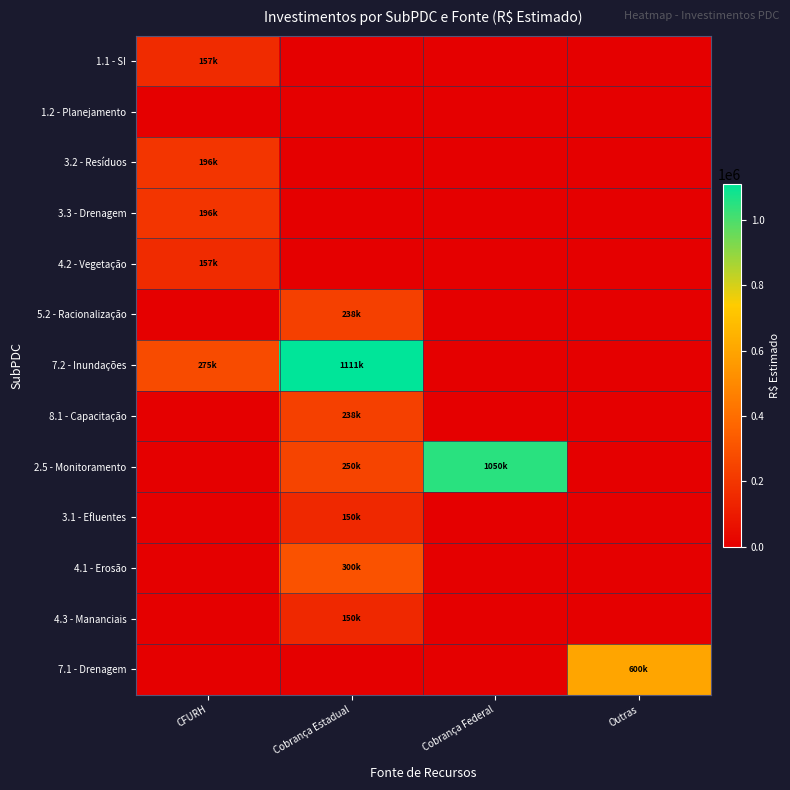

Reading left to right, what are all the values shown in this chart?

1.1 - SI: CFURH=157176.8	Cobrança Estadual=0.0	Cobrança Federal=0.0	Outras=0.0
1.2 - Planejamento: CFURH=0.0	Cobrança Estadual=0.0	Cobrança Federal=0.0	Outras=0.0
3.2 - Resíduos: CFURH=196471.0	Cobrança Estadual=0.0	Cobrança Federal=0.0	Outras=0.0
3.3 - Drenagem: CFURH=196471.0	Cobrança Estadual=0.0	Cobrança Federal=0.0	Outras=0.0
4.2 - Vegetação: CFURH=157176.8	Cobrança Estadual=0.0	Cobrança Federal=0.0	Outras=0.0
5.2 - Racionalização: CFURH=0.0	Cobrança Estadual=238127.1	Cobrança Federal=0.0	Outras=0.0
7.2 - Inundações: CFURH=275059.4	Cobrança Estadual=1111260.0	Cobrança Federal=0.0	Outras=0.0
8.1 - Capacitação: CFURH=0.0	Cobrança Estadual=238127.1	Cobrança Federal=0.0	Outras=0.0
2.5 - Monitoramento: CFURH=0.0	Cobrança Estadual=250000.0	Cobrança Federal=1050000.0	Outras=0.0
3.1 - Efluentes: CFURH=0.0	Cobrança Estadual=150000.0	Cobrança Federal=0.0	Outras=0.0
4.1 - Erosão: CFURH=0.0	Cobrança Estadual=300000.0	Cobrança Federal=0.0	Outras=0.0
4.3 - Mananciais: CFURH=0.0	Cobrança Estadual=150000.0	Cobrança Federal=0.0	Outras=0.0
7.1 - Drenagem: CFURH=0.0	Cobrança Estadual=0.0	Cobrança Federal=0.0	Outras=600000.0